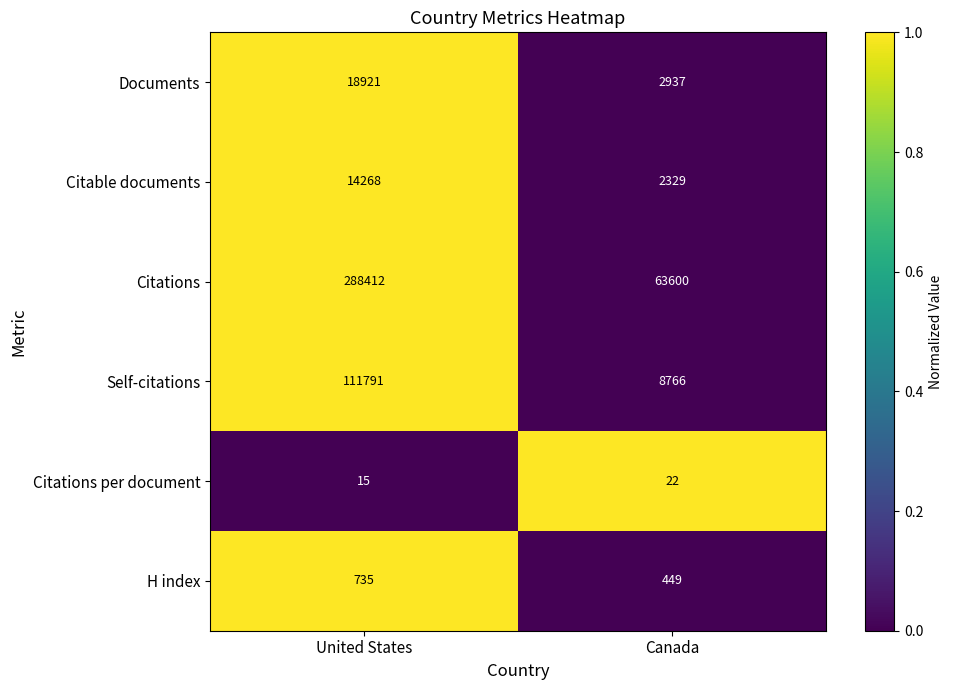

Reading left to right, what are all the values shown in this chart?

Documents: United States=18921	Canada=2937
Citable documents: United States=14268	Canada=2329
Citations: United States=288412	Canada=63600
Self-citations: United States=111791	Canada=8766
Citations per document: United States=15	Canada=22
H index: United States=735	Canada=449